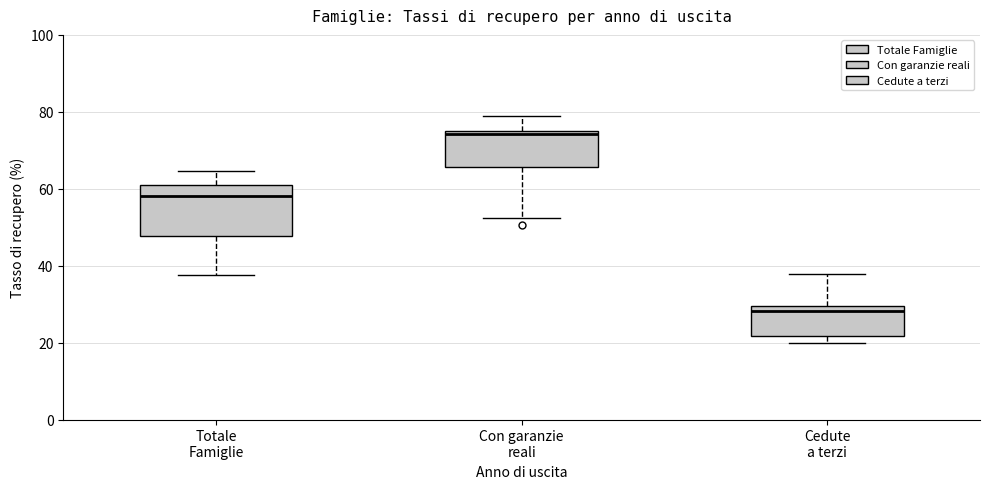

Where does the lower whisker of the box for Totale Famiglie end on the y-axis? The values are not printed on the chart, so give them approximately, as read against the axis.

38